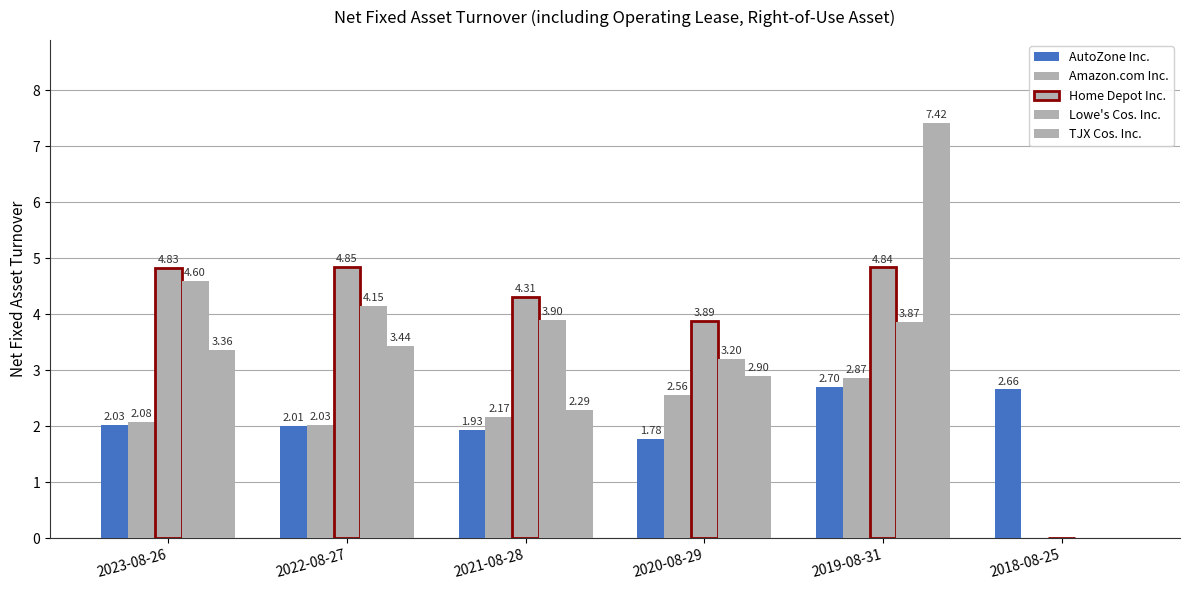

What is the difference between the maximum and minimum values in the Lowe's Cos. Inc. series?

4.6